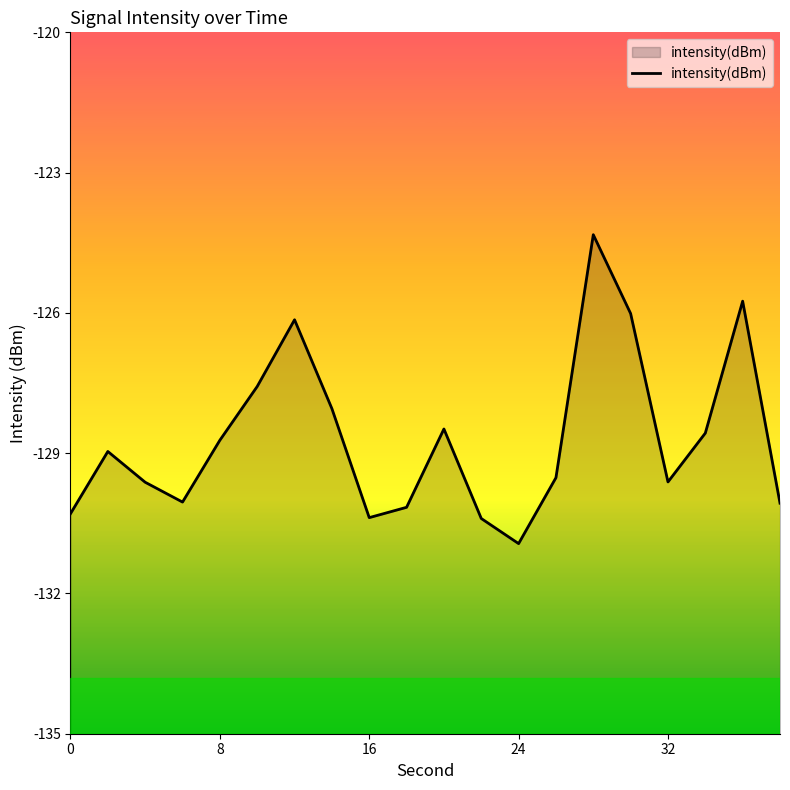

Which label corresponds to the smallest value in the chart?

24